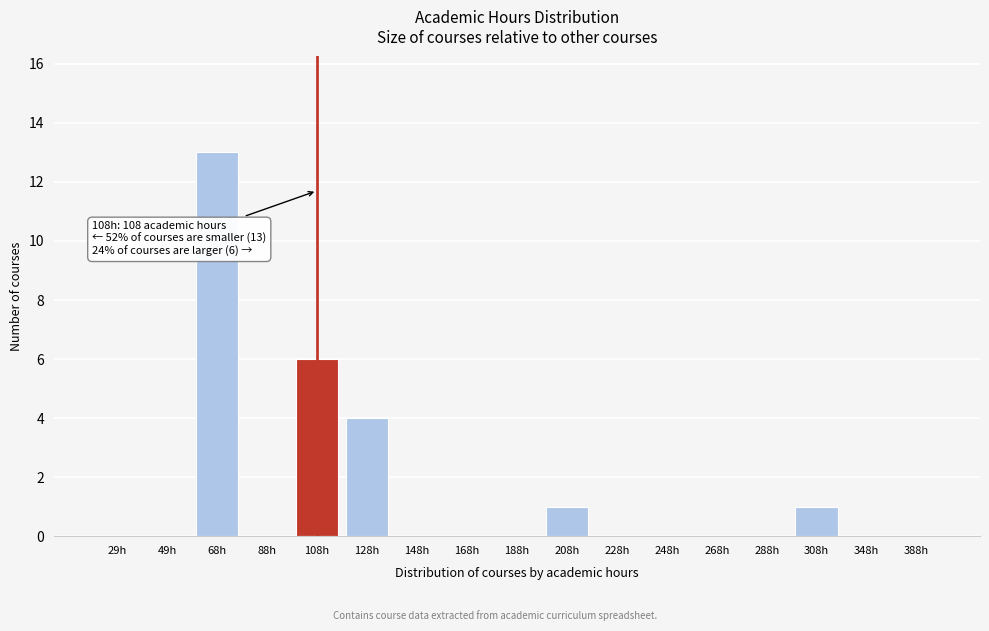

Reading left to right, what are all the values shown in this chart?

29h=0	49h=0	68h=13	88h=0	108h=6	128h=4	148h=0	168h=0	188h=0	208h=1	228h=0	248h=0	268h=0	288h=0	308h=1	348h=0	388h=0